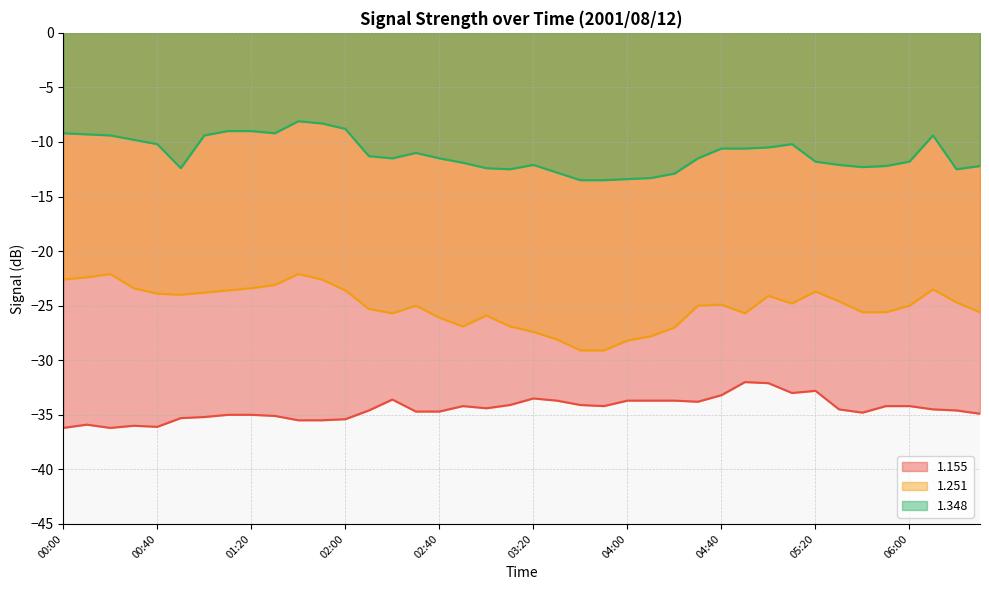

True or false: 1.348 and 1.251 cross at least once.

False